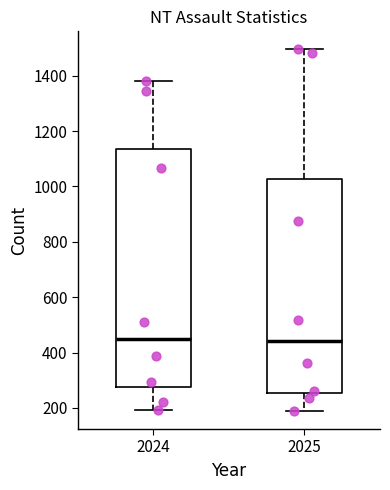

Reading left to right, read every box against the y-axis: the position of its median line, the range the box covers, and the ends of its whiskers. The values are not printed on the chart, so give them approximately, as read against the axis.

2024: median 440, box 280 to 1140, whiskers 200 to 1380
2025: median 440, box 260 to 1020, whiskers 180 to 1500